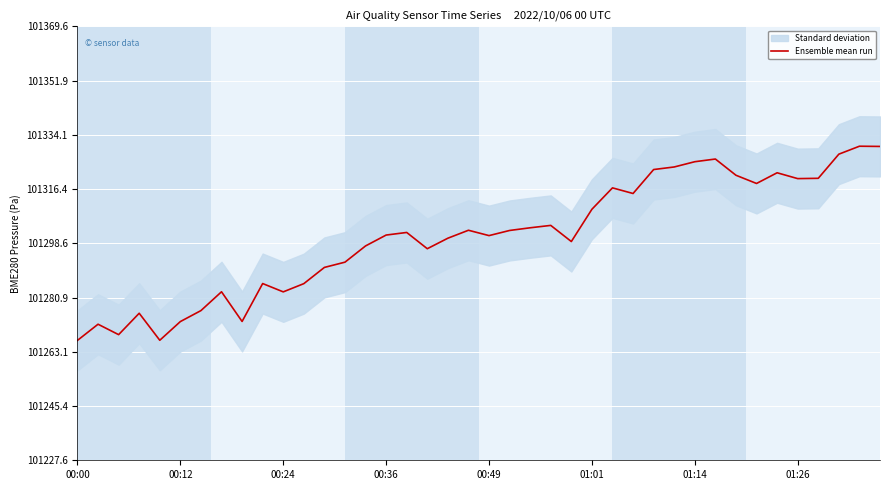

What is the label of the 26th point from the right?

14